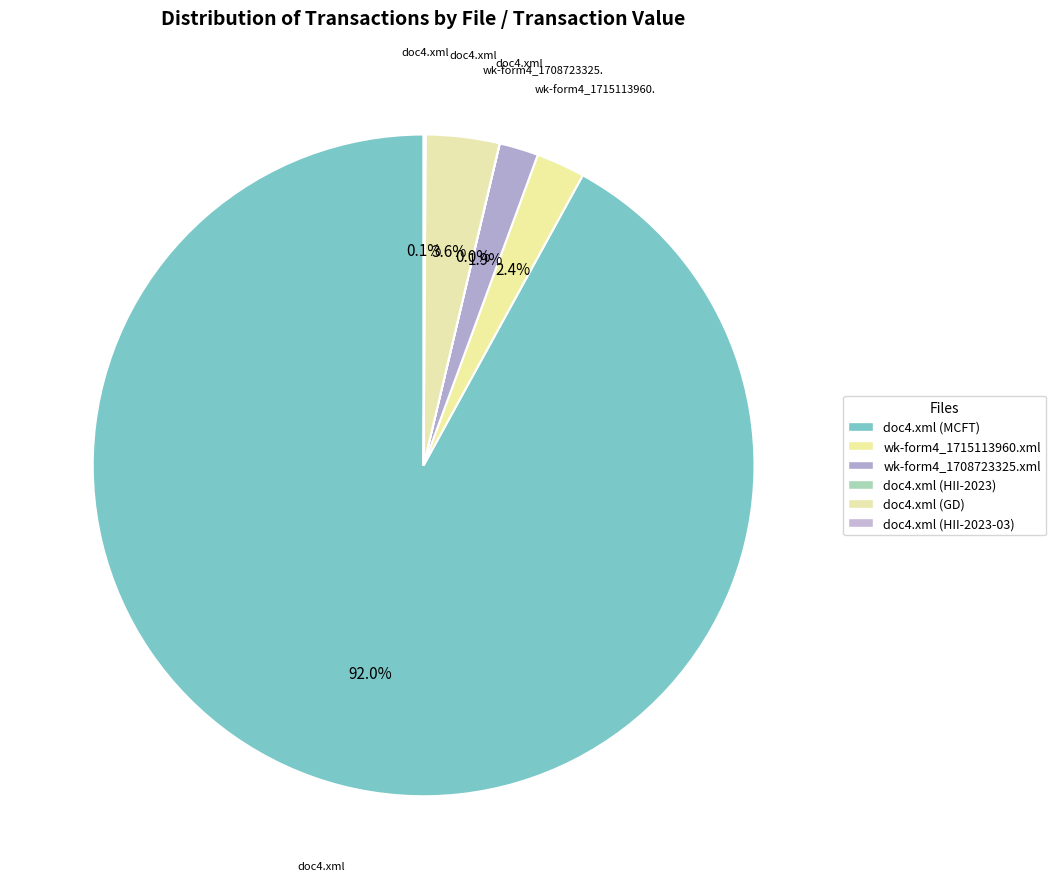

Rank the categories by value from highest to lowest.

doc4.xml (MCFT), doc4.xml (GD), wk-form4_1715113960.xml, wk-form4_1708723325.xml, doc4.xml (HII-2023-03), doc4.xml (HII-2023)